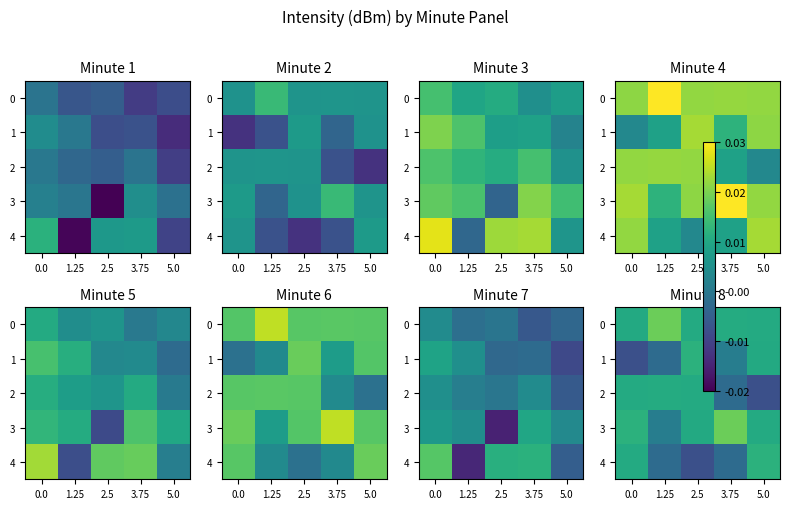

Which category has the highest value across all series?

1.25